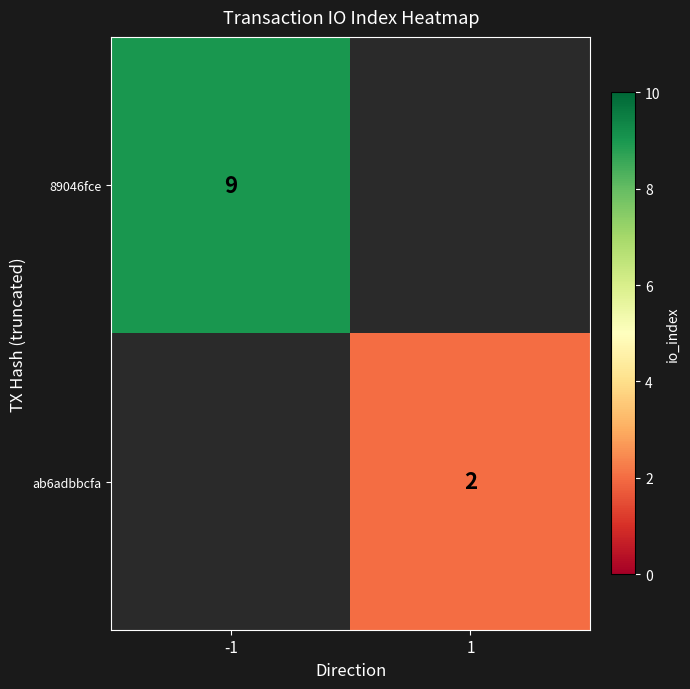

True or false: ab6adbbcfa has a value of 3 at 1.

False